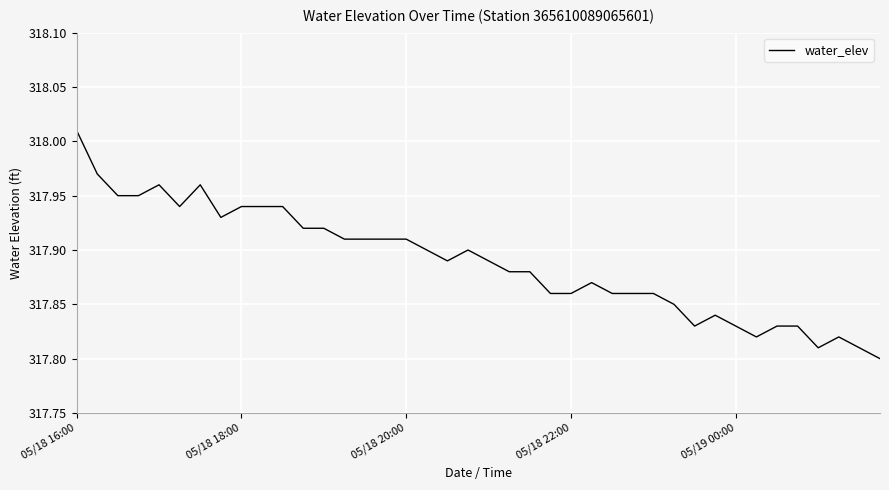

What is the maximum value shown in the chart?

318.0